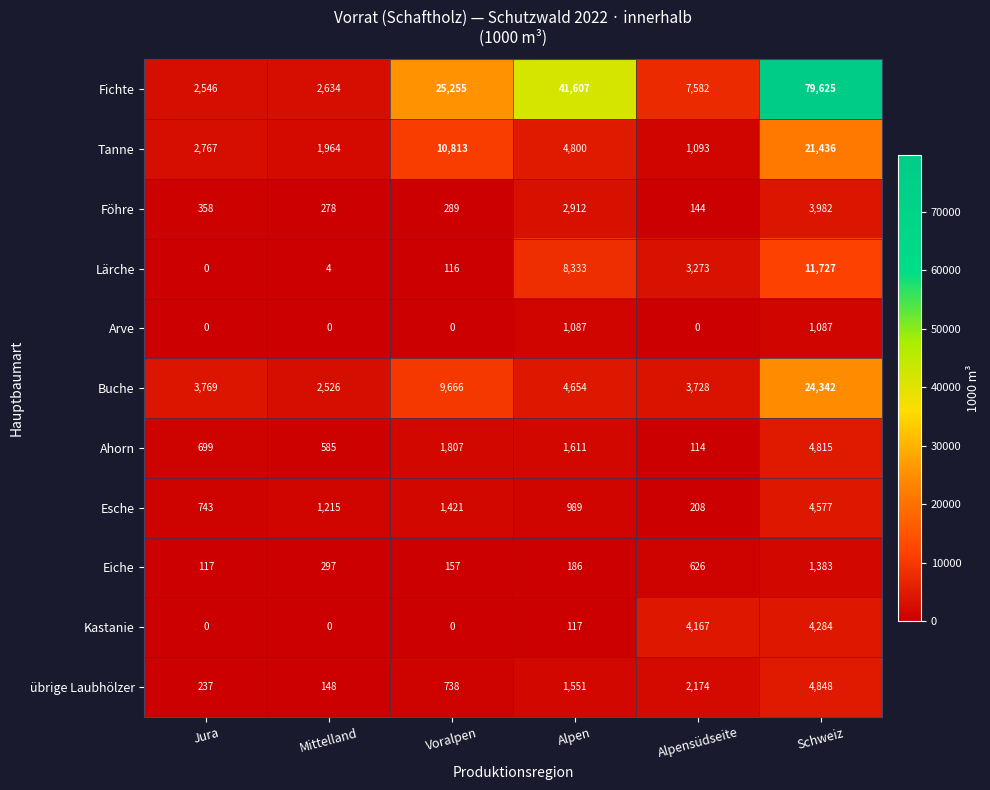

At which category is the sum across all series the highest?

Schweiz